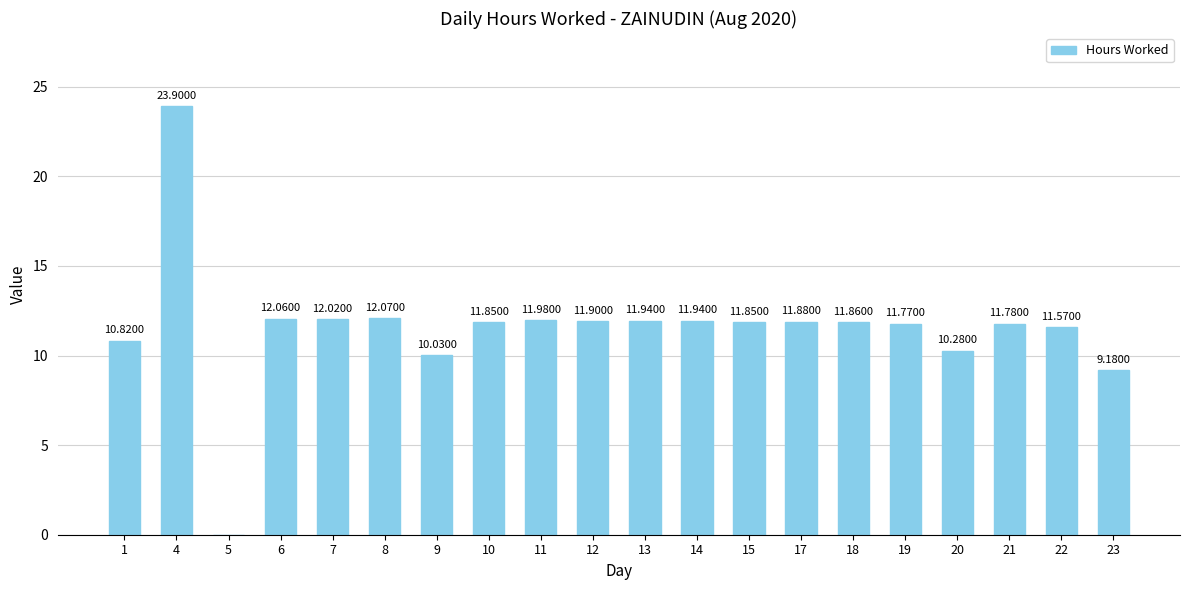

What is the difference between the values at 13 and 8?

0.1